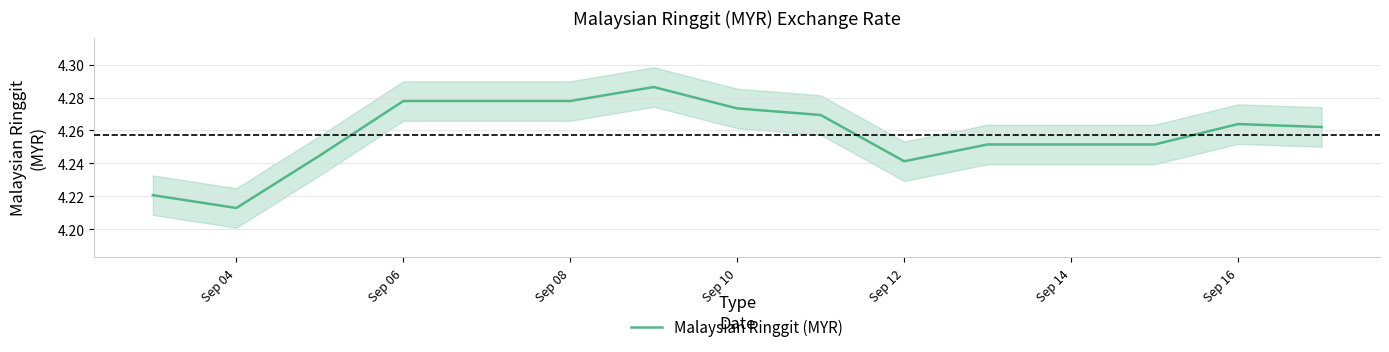

Where is Malaysian Ringgit (MYR) nearest to the value 4?

Sep 04